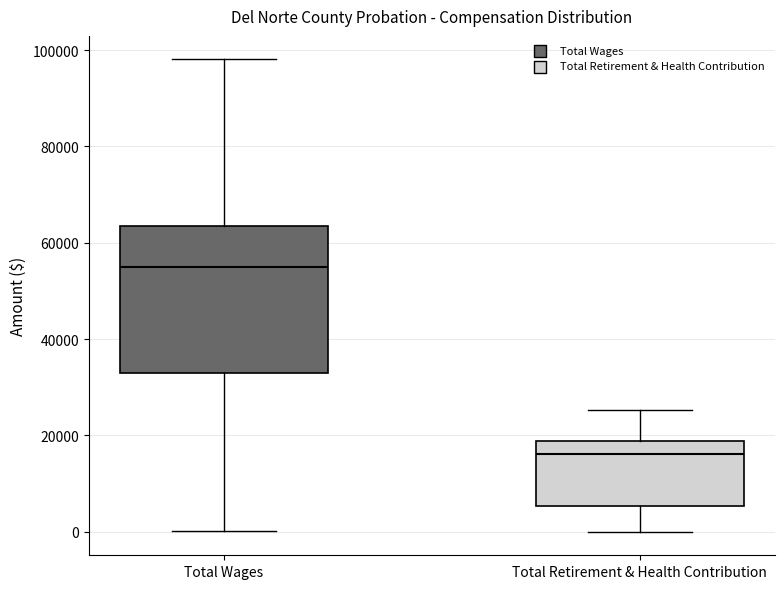

Which box's median line is the lowest?

Total Retirement & Health Contribution